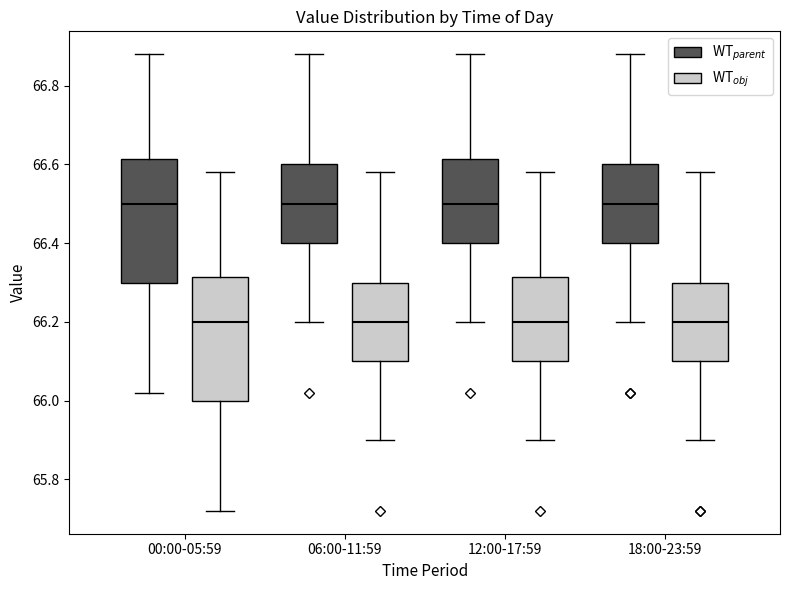

Reading left to right, read every box against the y-axis: the position of its median line, the range the box covers, and the ends of its whiskers. The values are not printed on the chart, so give them approximately, as read against the axis.

00:00-05:59 (WT$_{parent}$): median 66.50, box 66.30 to 66.62, whiskers 66.02 to 66.88
00:00-05:59 (WT$_{obj}$): median 66.20, box 66.00 to 66.32, whiskers 65.72 to 66.58
06:00-11:59 (WT$_{parent}$): median 66.50, box 66.40 to 66.60, whiskers 66.20 to 66.88
06:00-11:59 (WT$_{obj}$): median 66.20, box 66.10 to 66.30, whiskers 65.90 to 66.58
12:00-17:59 (WT$_{parent}$): median 66.50, box 66.40 to 66.62, whiskers 66.20 to 66.88
12:00-17:59 (WT$_{obj}$): median 66.20, box 66.10 to 66.32, whiskers 65.90 to 66.58
18:00-23:59 (WT$_{parent}$): median 66.50, box 66.40 to 66.60, whiskers 66.20 to 66.88
18:00-23:59 (WT$_{obj}$): median 66.20, box 66.10 to 66.30, whiskers 65.90 to 66.58